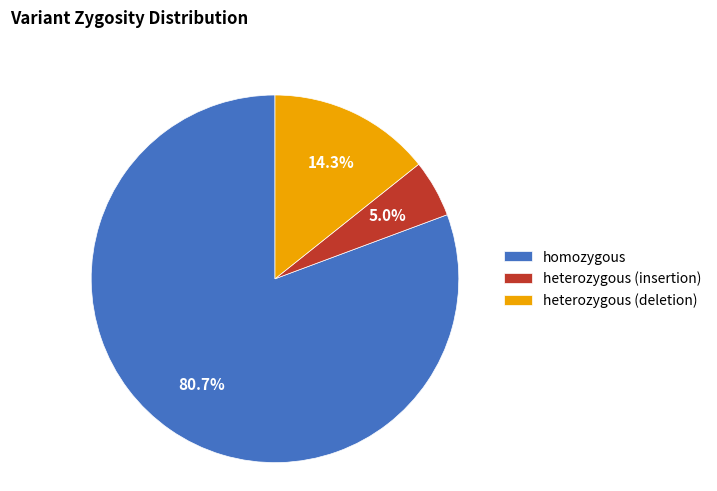

Rank the categories by value from lowest to highest.

heterozygous (insertion), heterozygous (deletion), homozygous